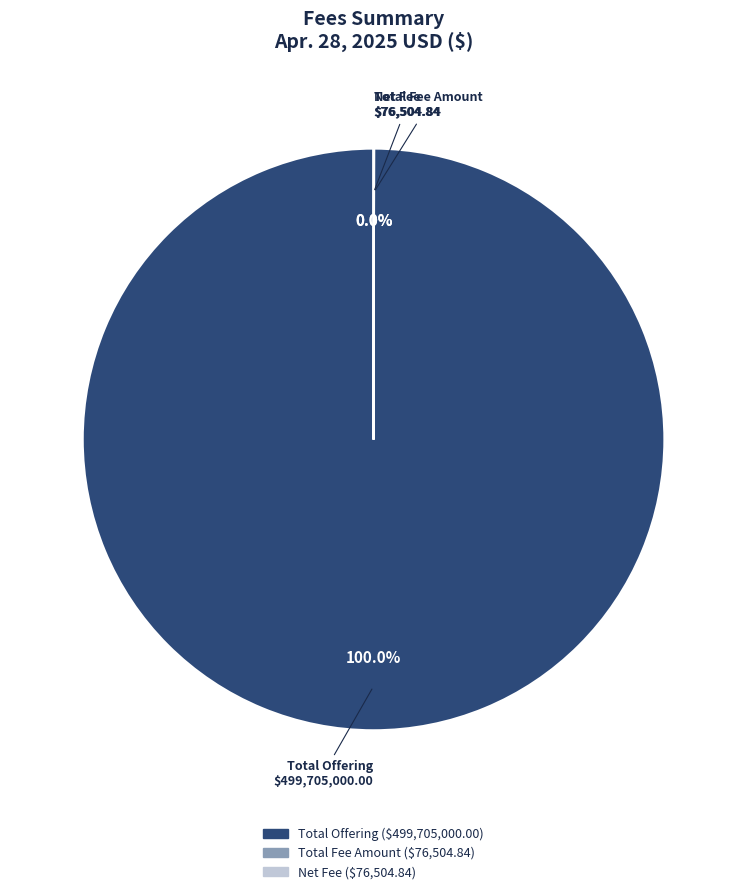

Which slice is the largest?

Total Offering